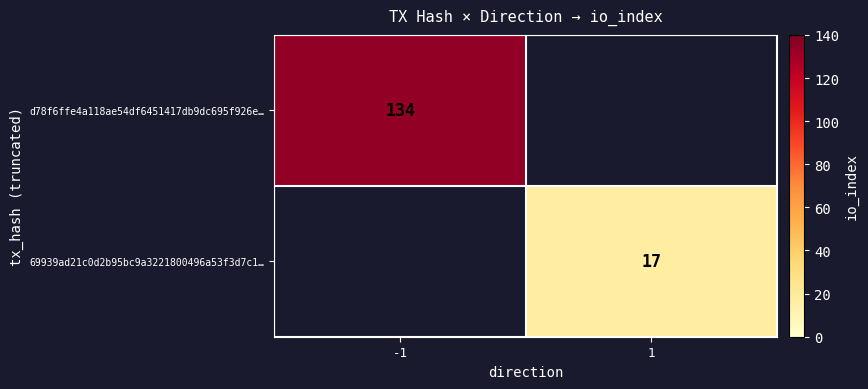

The value of 69939ad21c0d2b95bc9a3221800496a53f3d7c1… at 1 is 11. True or false?

False